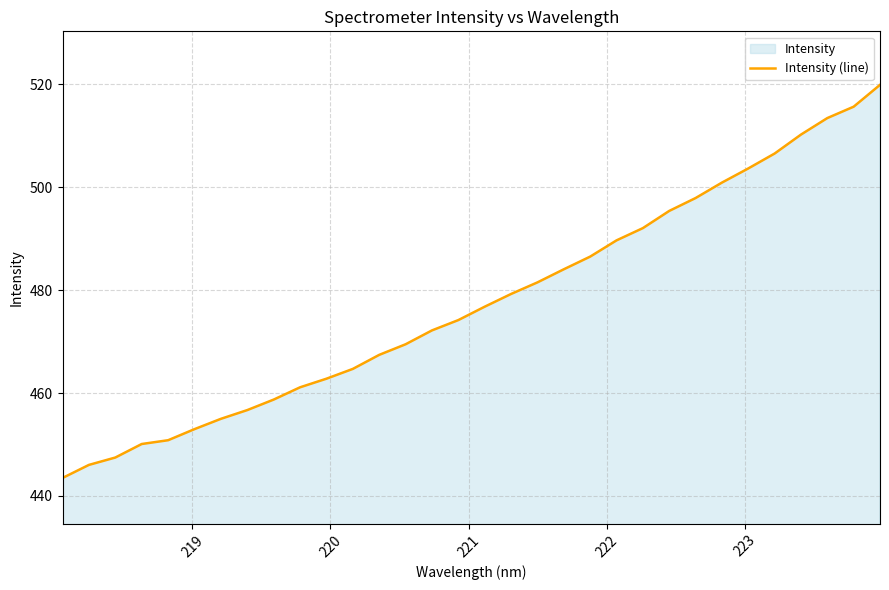

What is the greatest value displayed?

519.9